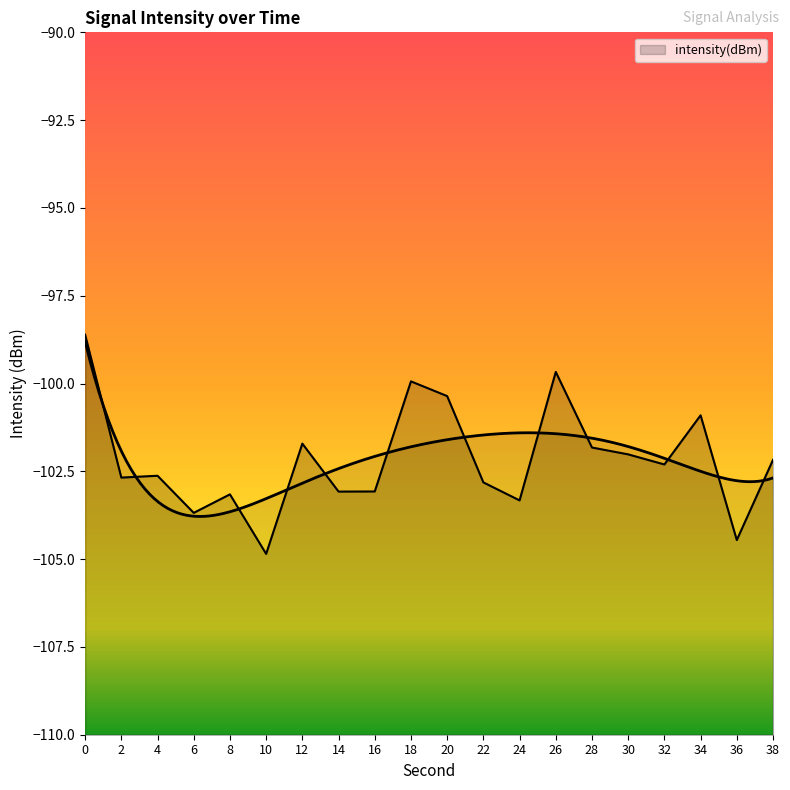

Count the number of values greater than -102.

7